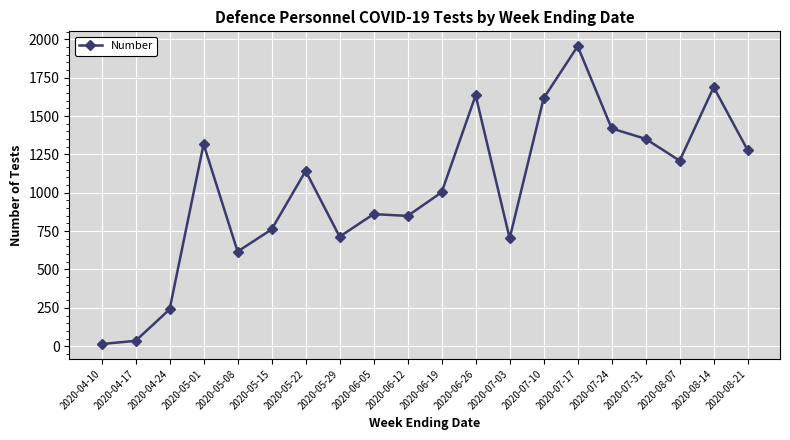

What is the sum of the values at 2020-07-24 and 2020-06-19?

2422